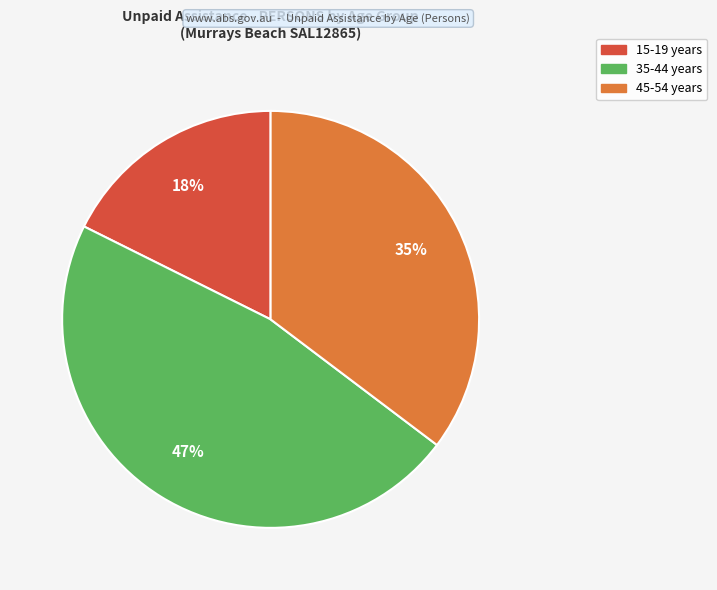

Is there a majority slice in this chart?

No